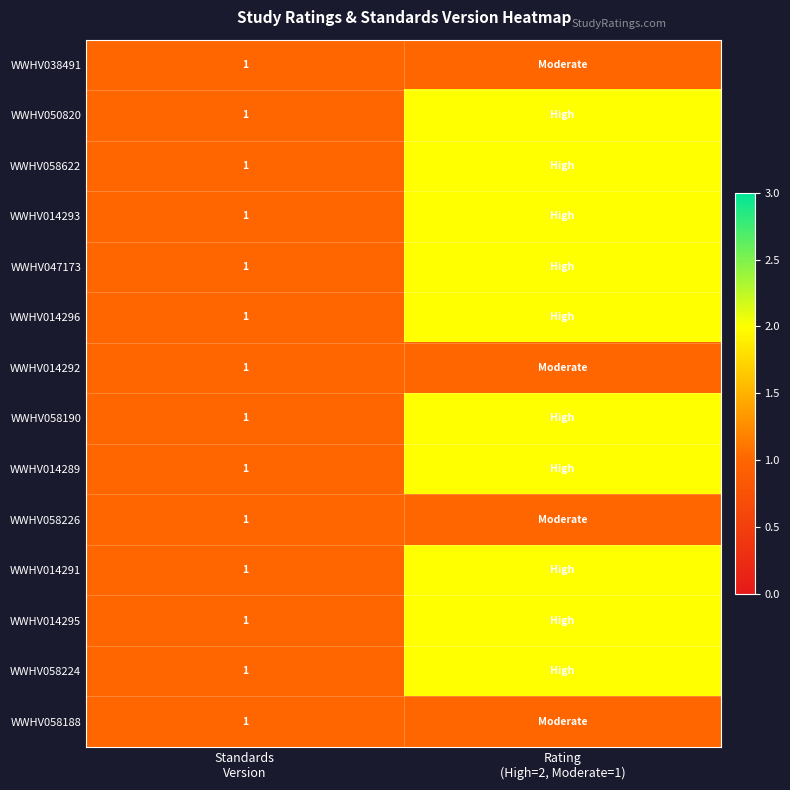

Between Rating
(High=2, Moderate=1) and Standards
Version, which is larger?

Rating
(High=2, Moderate=1)